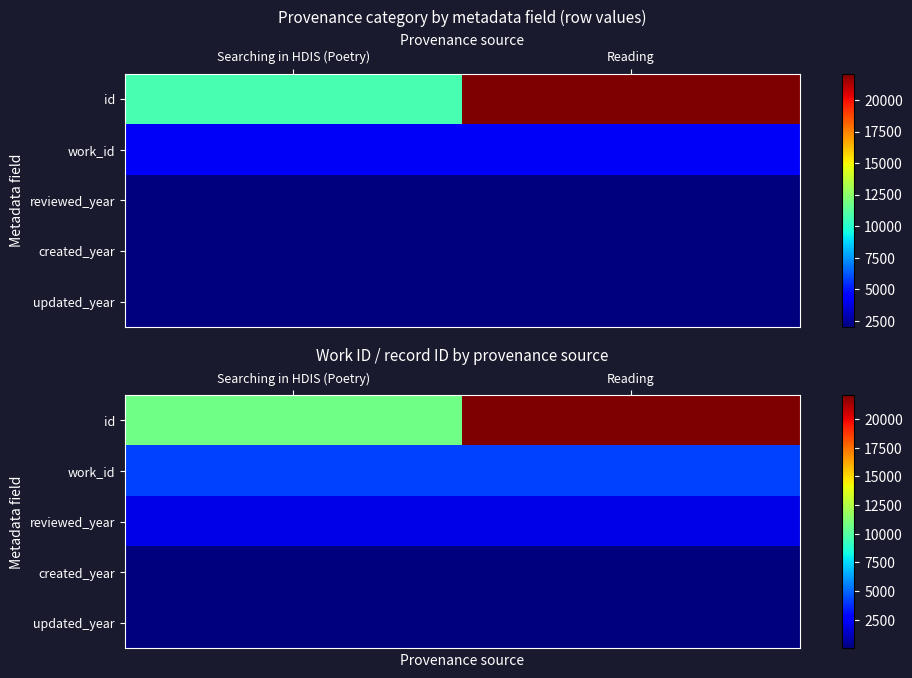

What is the total value across all series at Reading?

28302